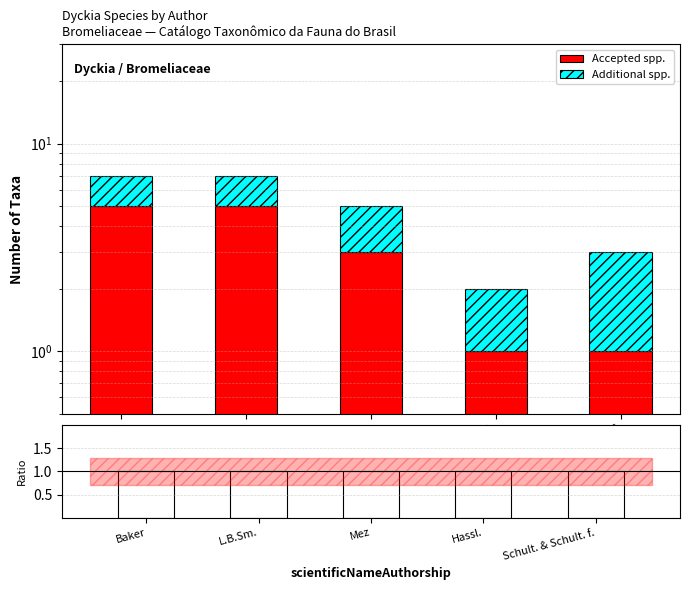

What is the lowest value of the Additional spp. series?

1